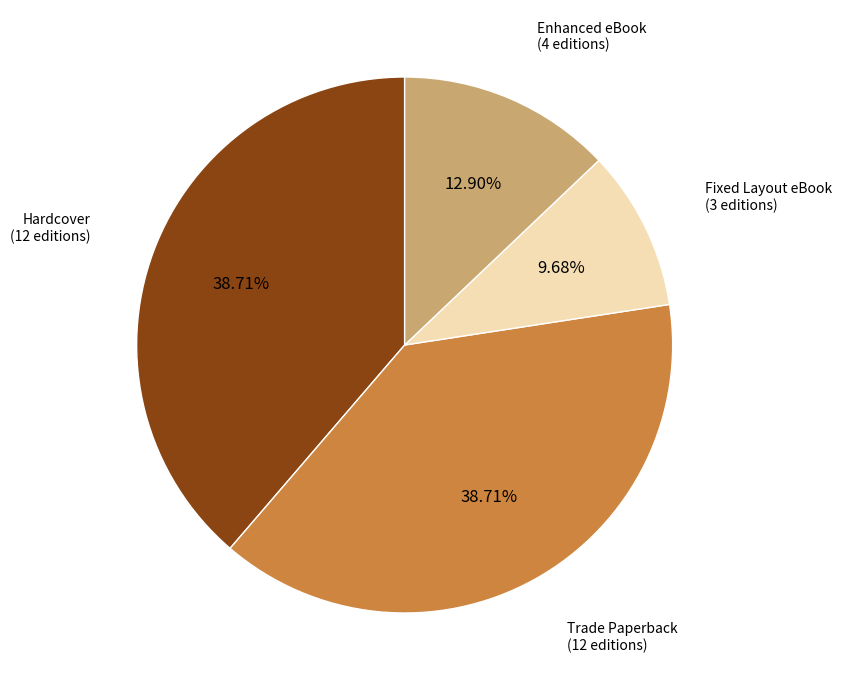

Is there any slice that represents more than half of the pie?

No